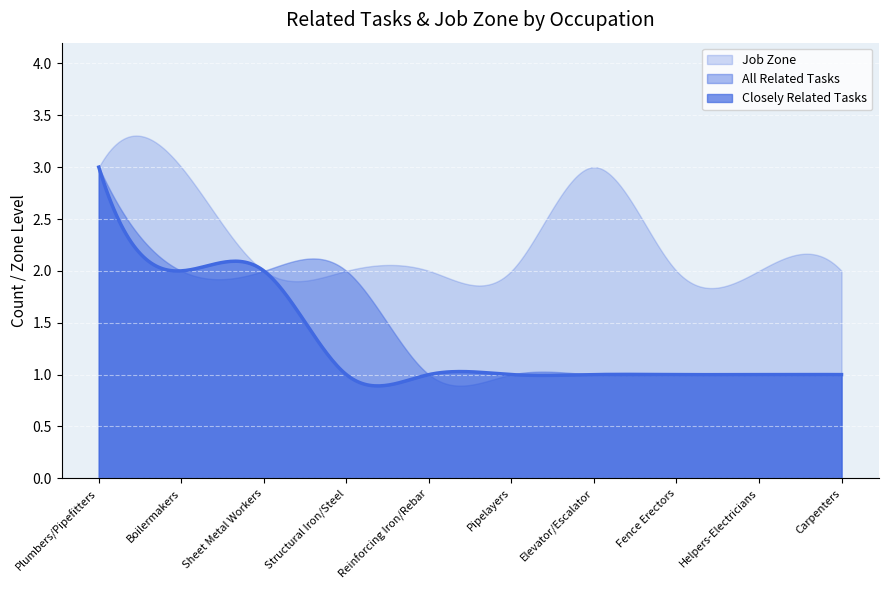

Which series has the largest total across all categories?

Job Zone